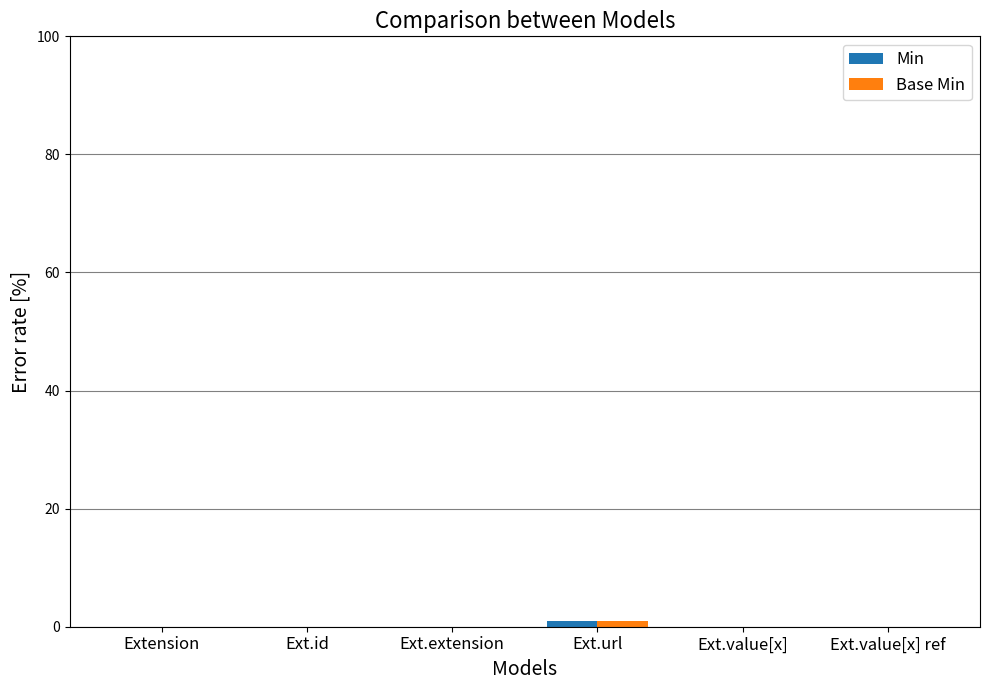

What is the highest value of the Min series?

1